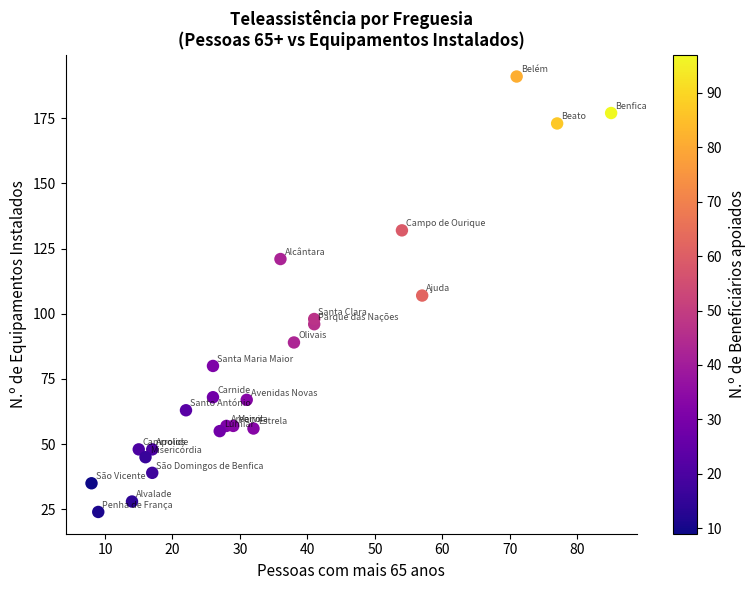

What is the range of Y values (max minus min)?

167